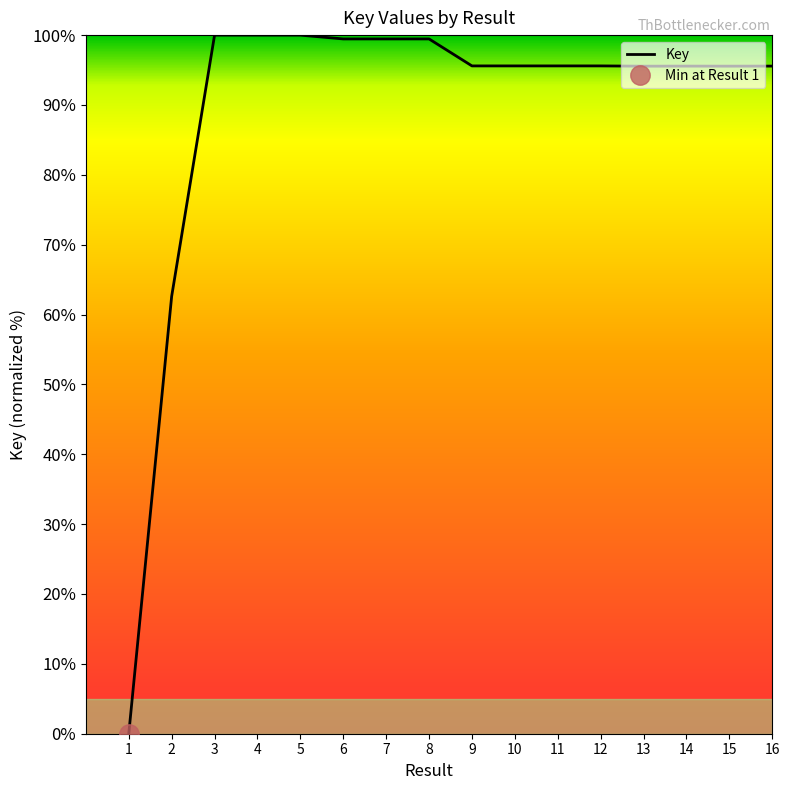

True or false: there are more than 0 points higher than both neighbors.

True